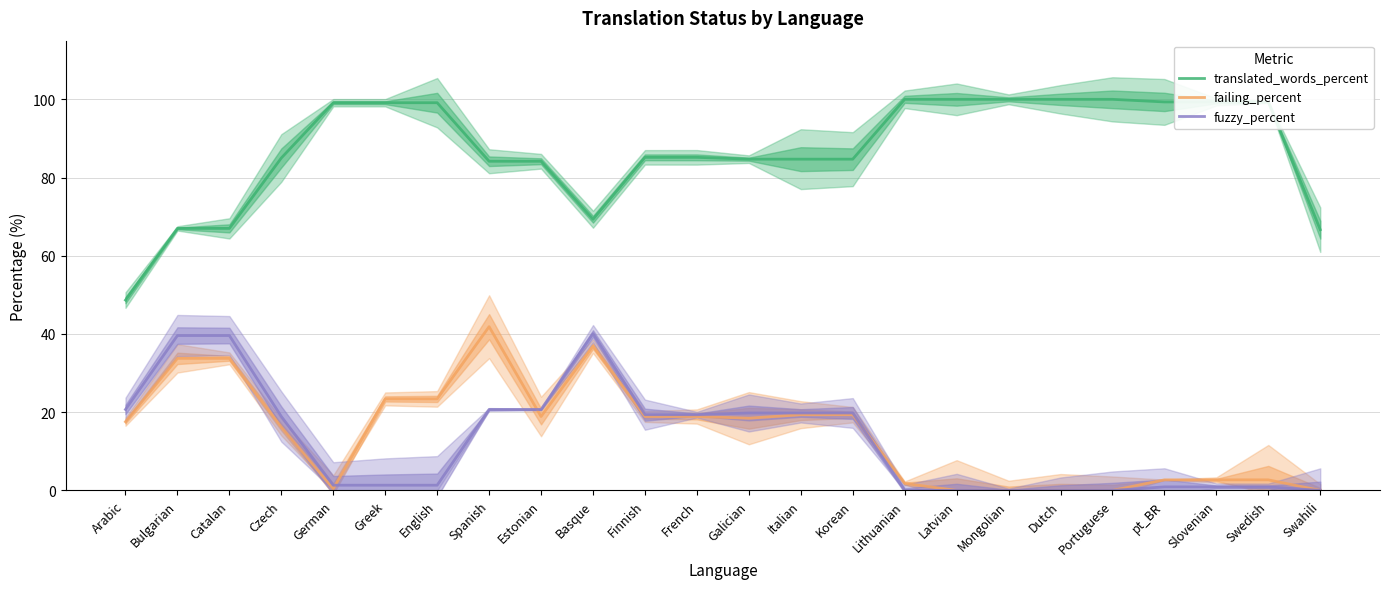

Is the value of failing_percent at Finnish greater than the value of fuzzy_percent at German?

Yes